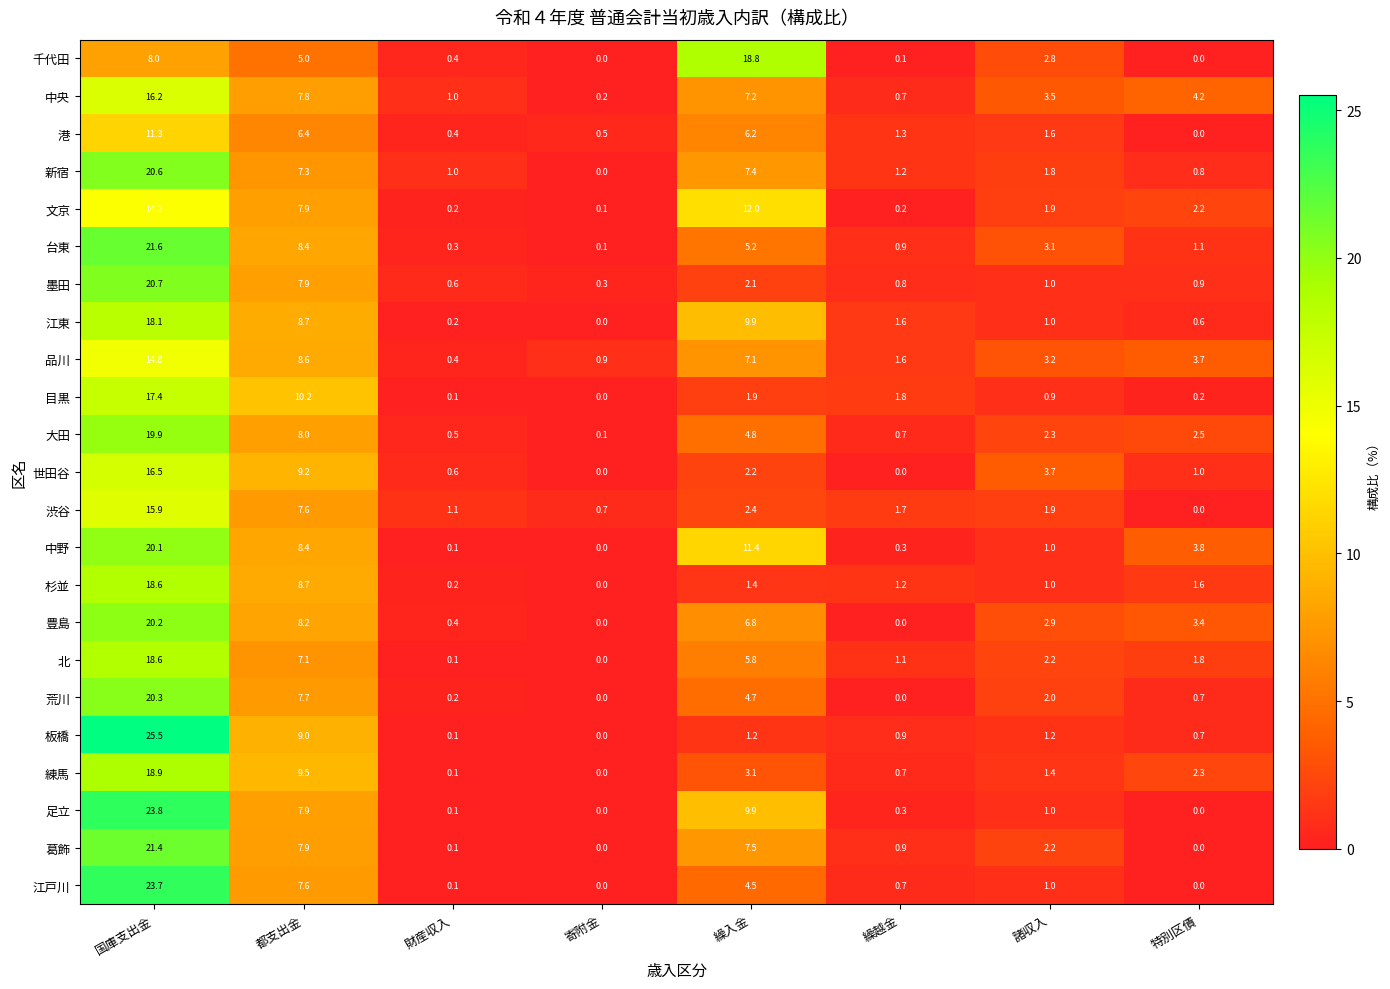

What is the minimum value for 墨田?

0.3